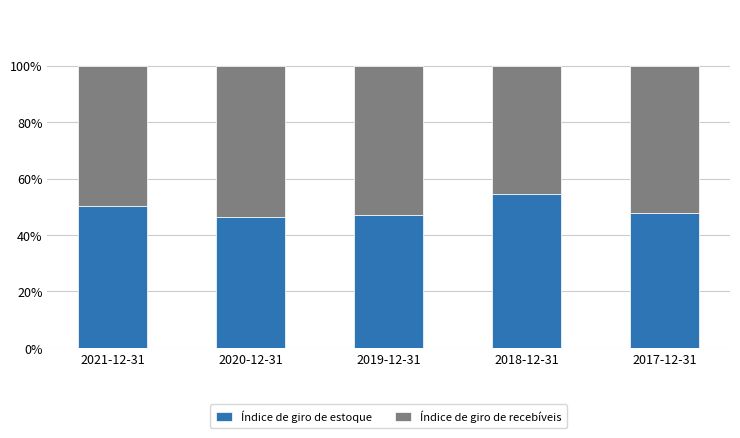

What is the maximum value for Índice de giro de estoque?

54.5